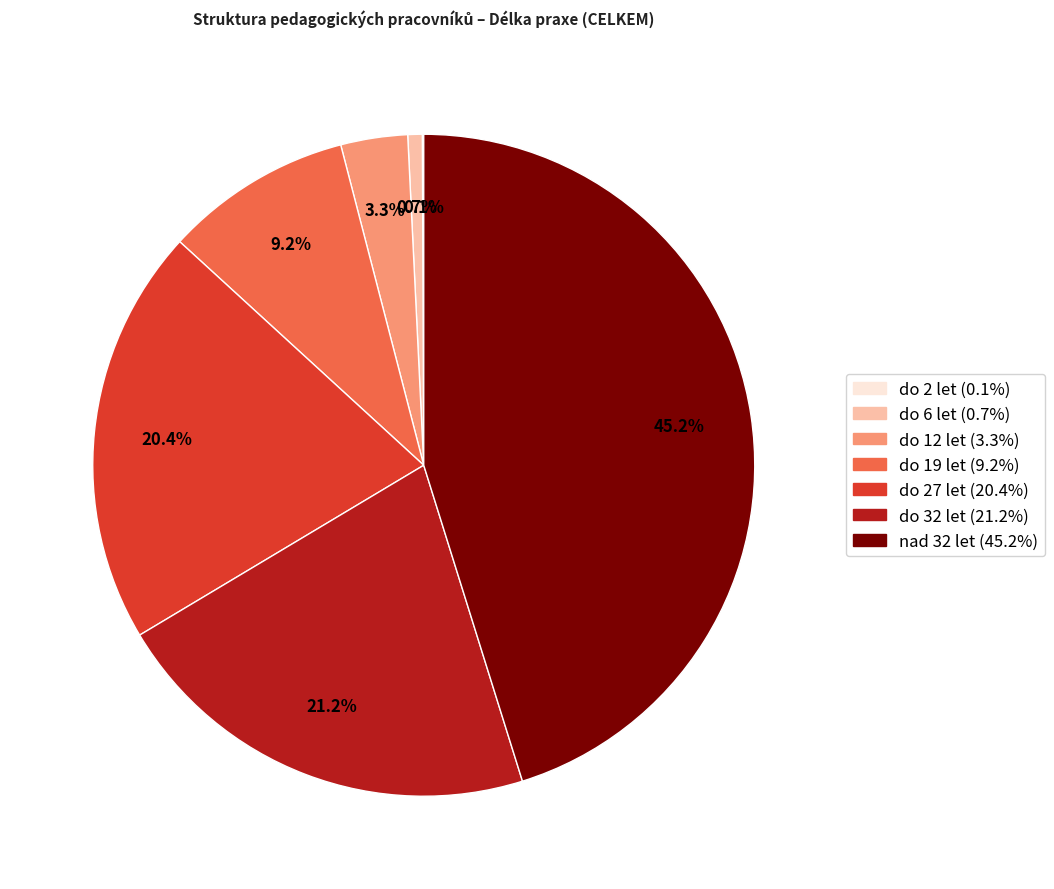

Is there a majority slice in this chart?

No